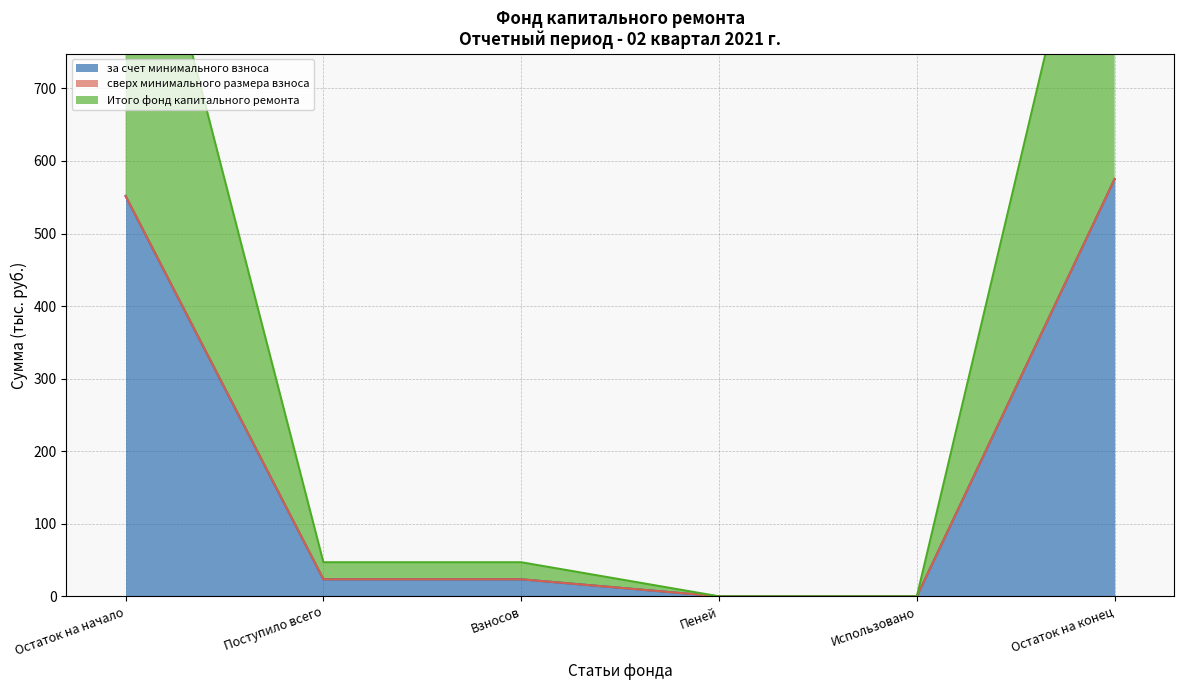

Which category has the highest value in the за счет минимального взноса series?

Остаток на конец